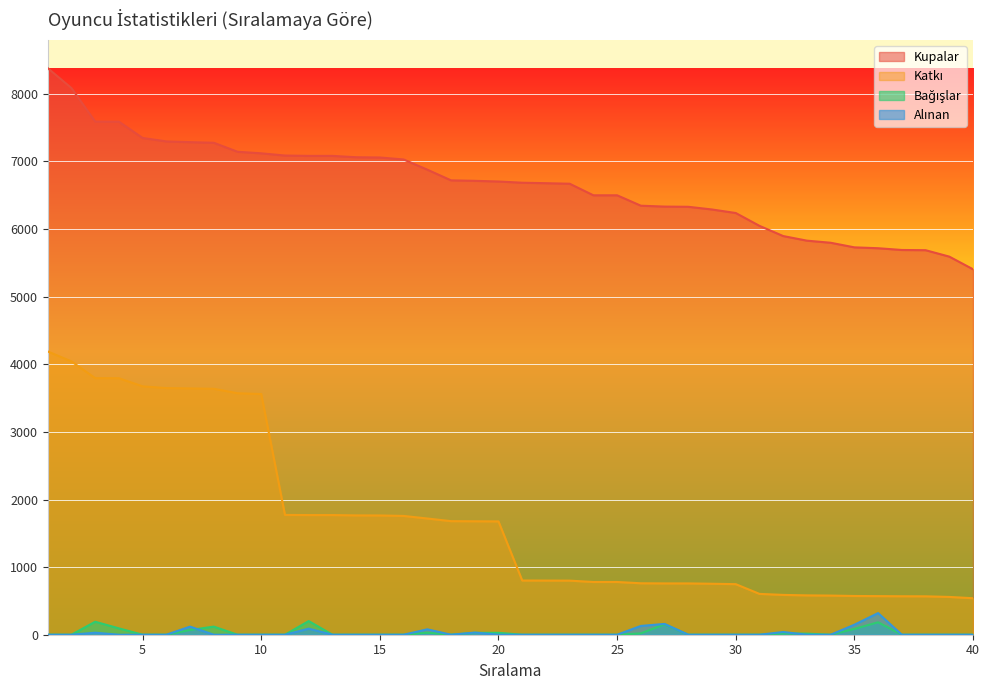

What is the sum of all Kupalar values?

266513